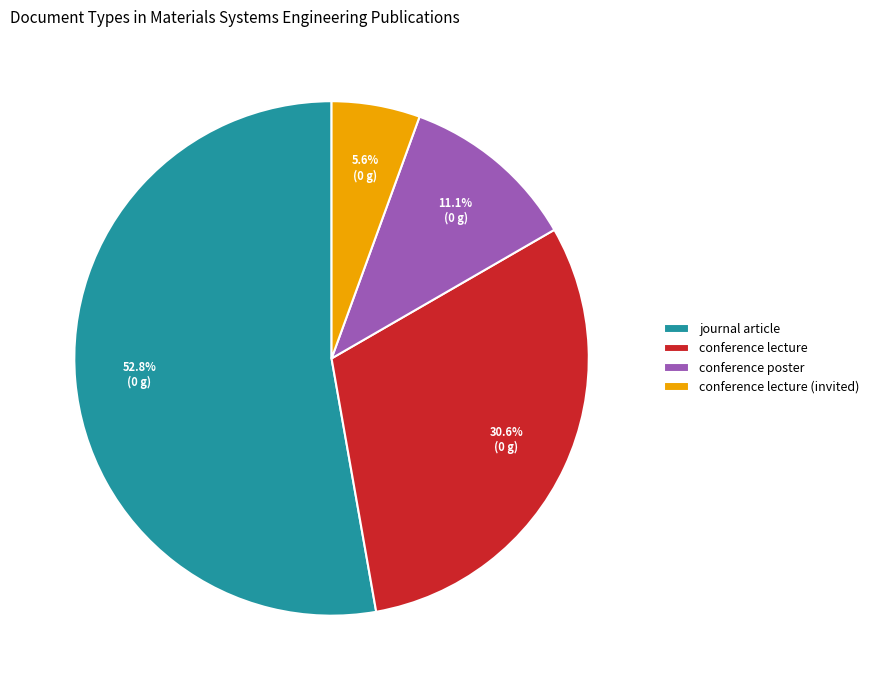

Which has a higher value, conference poster or conference lecture?

conference lecture